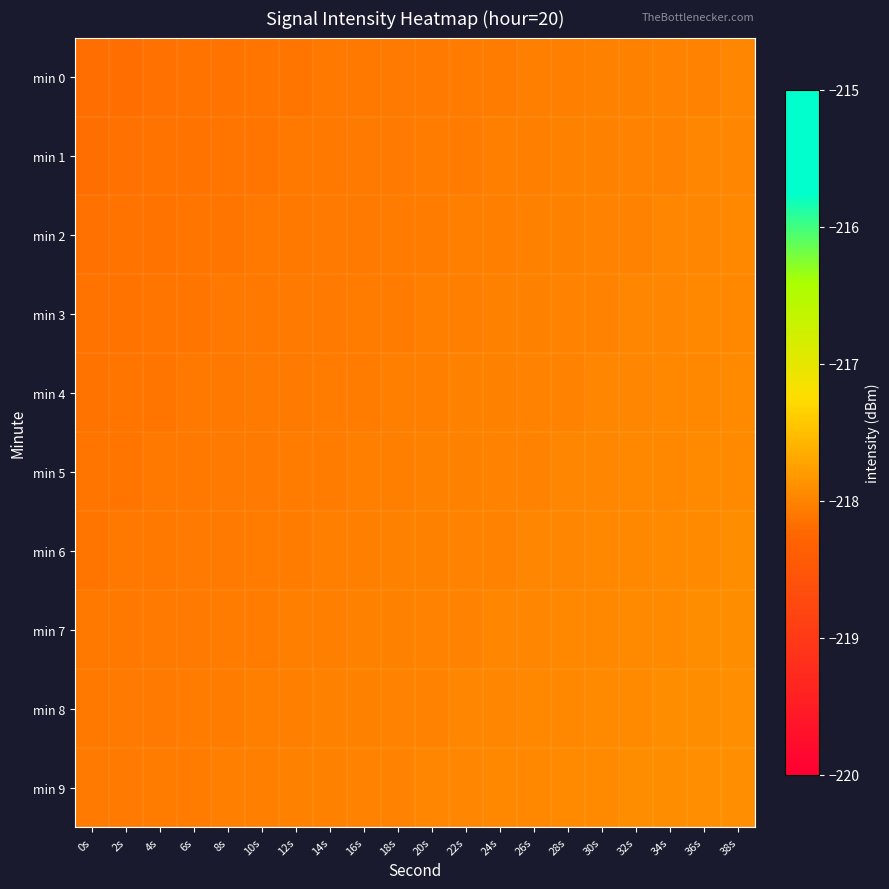

At which category is the sum across all series the highest?

38s